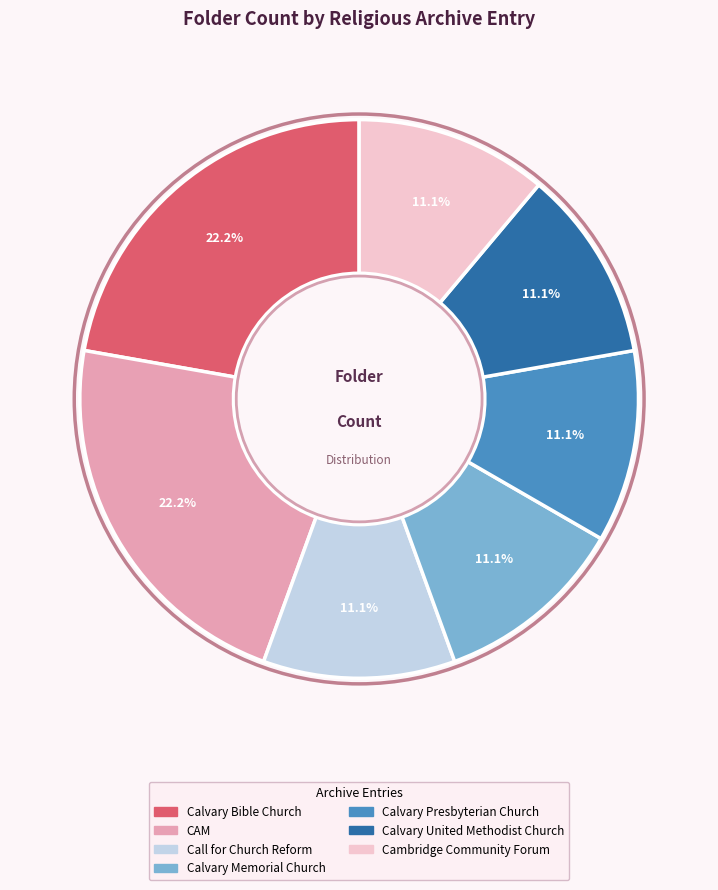

Is there a majority slice in this chart?

No